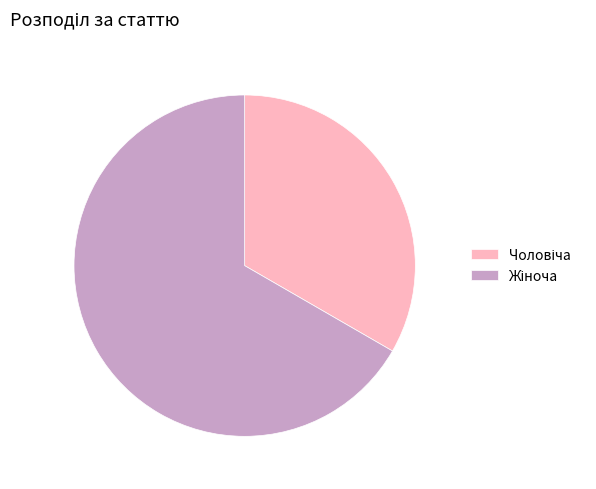

How many segments does this pie chart have?

2